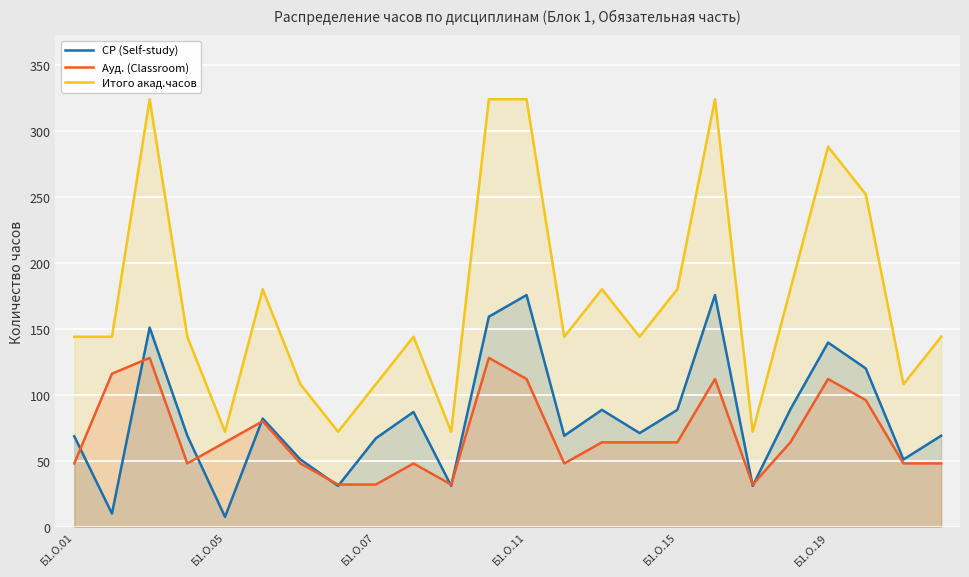

What is the value of the СР (Self-study) point at the 23rd from the left?

51.0